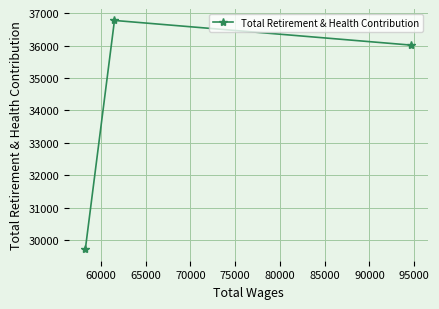

What is the difference between the maximum and minimum values?

7055